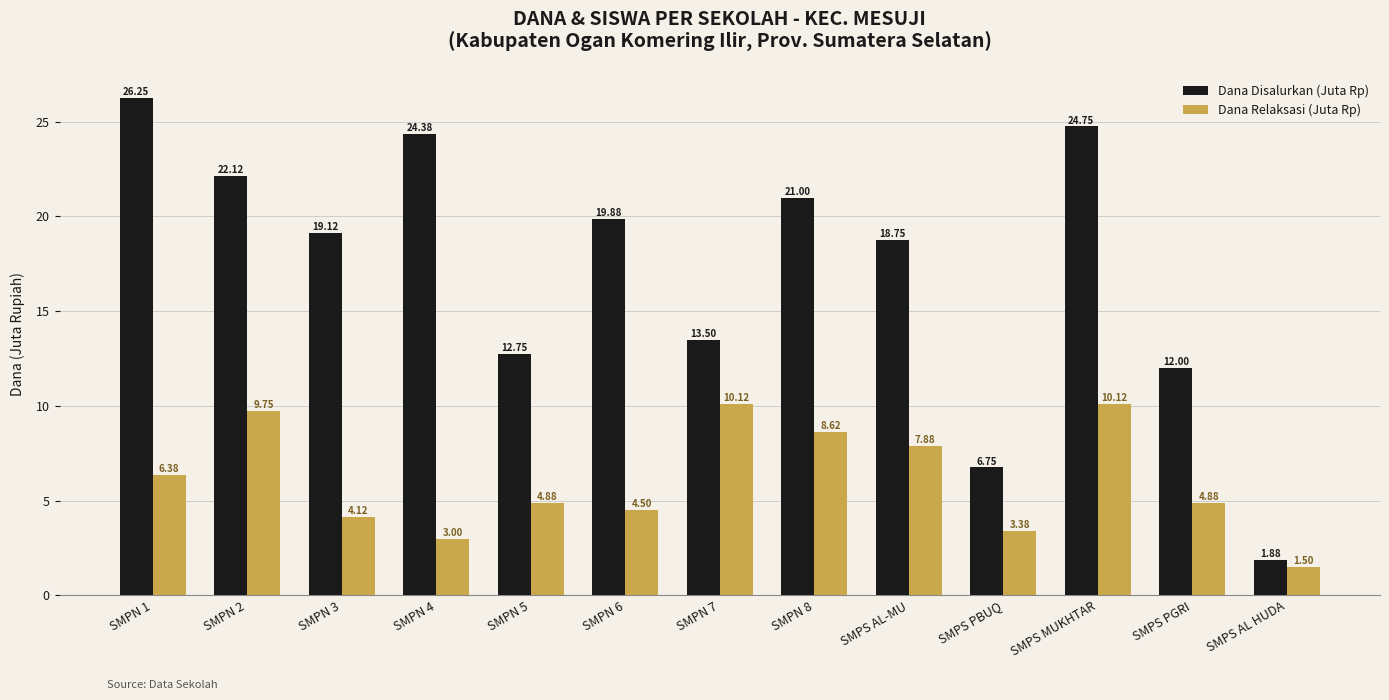

The Dana Disalurkan (Juta Rp) series shows 22.9 at SMPN 5. True or false?

False